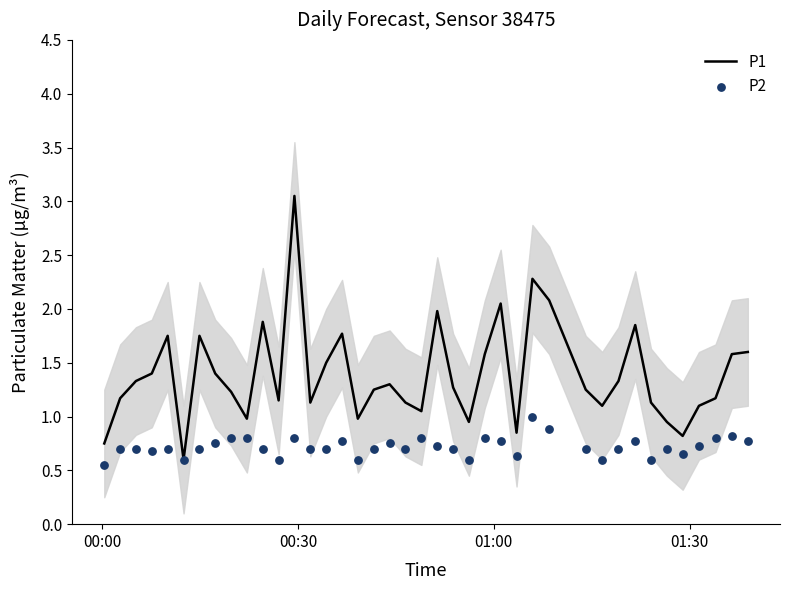

What are all the series names shown in the legend?

P1, P2